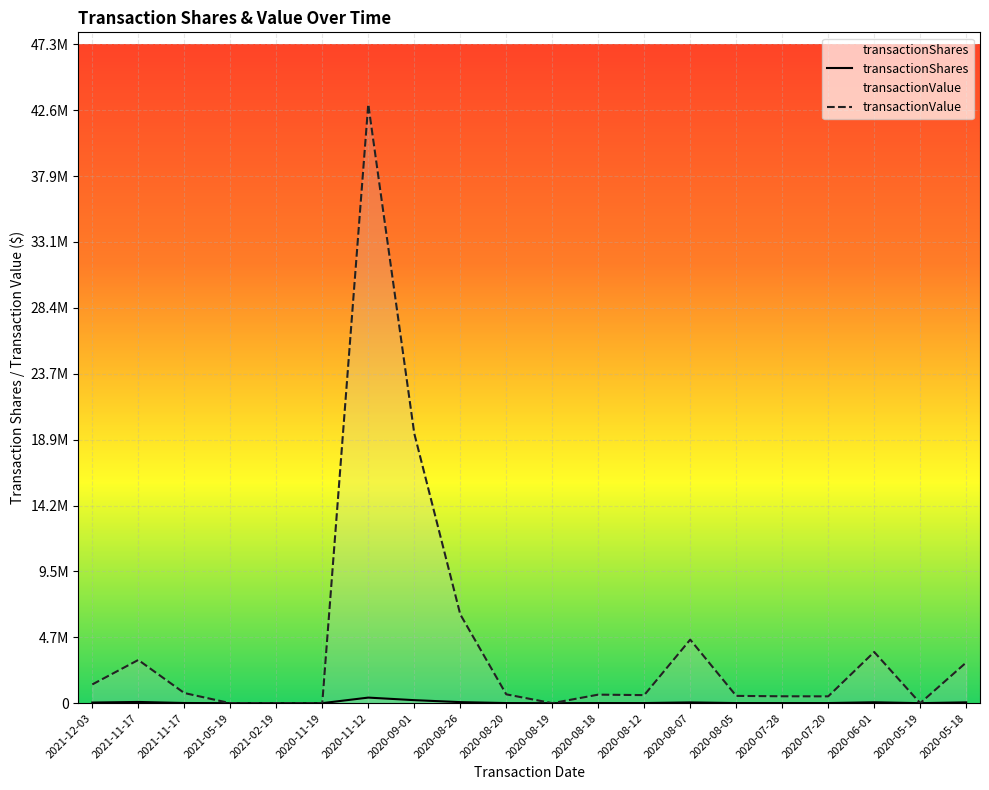

What is the label of the 5th point from the right?

2020-07-28